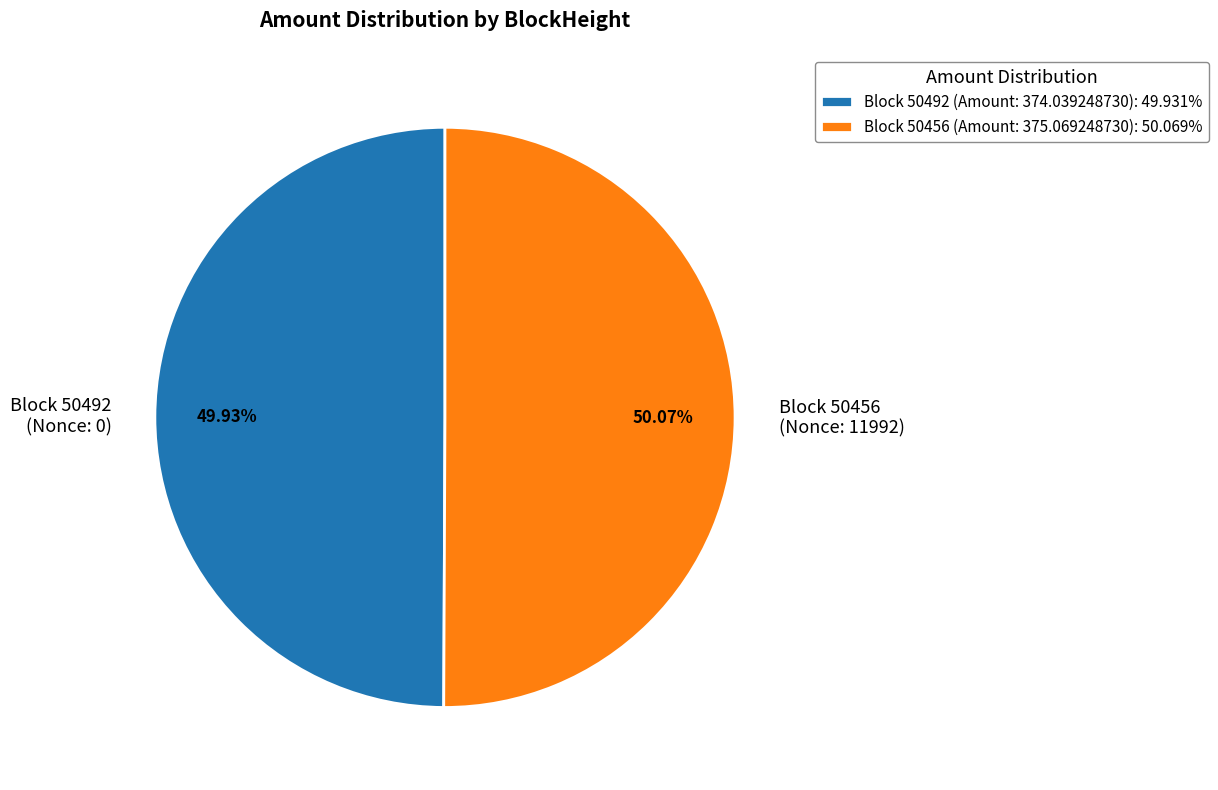

Combined, do Block 50456 (Nonce: 11992) and Block 50492 (Nonce: 0) account for over 50%?

Yes